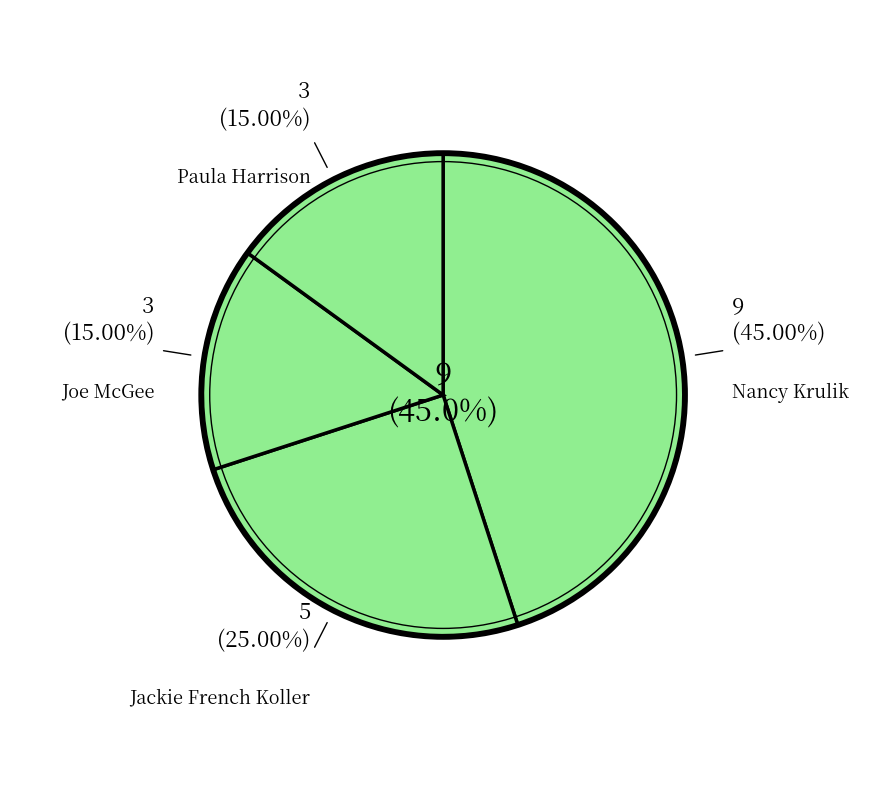

Which has a higher value, Jackie French Koller (1050891) or Nancy Krulik (1233870)?

Nancy Krulik (1233870)